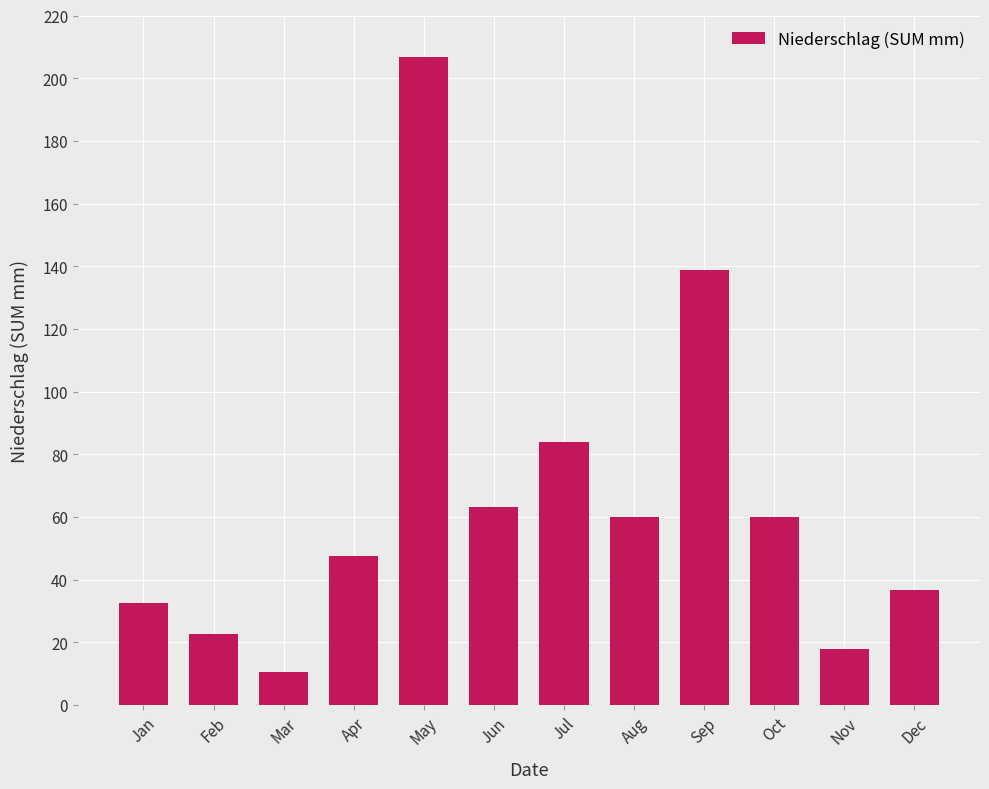

How many data points are less than 59?

6